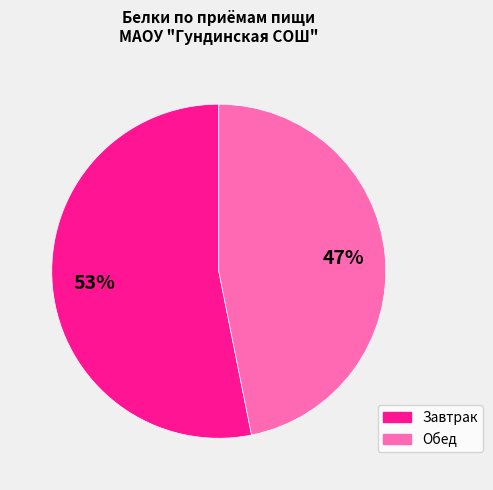

To the nearest percent, what is the difference between the largest and smallest slice percentages?

6%